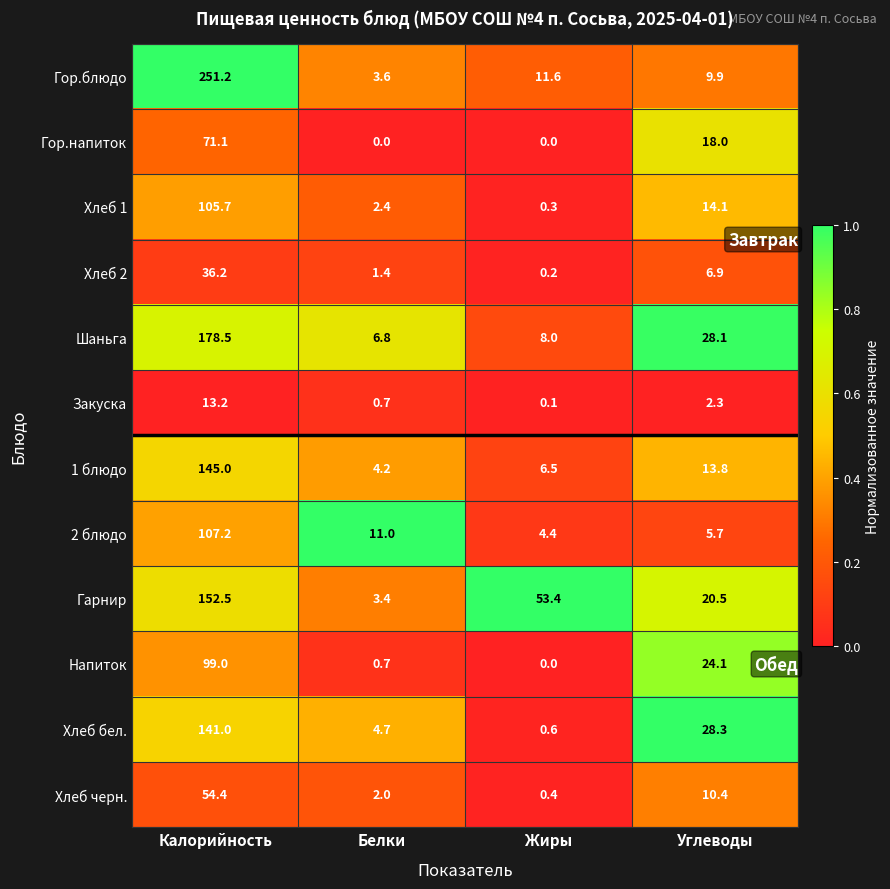

Between Калорийность and Белки, which series saw the biggest shift?

Гор.блюдо